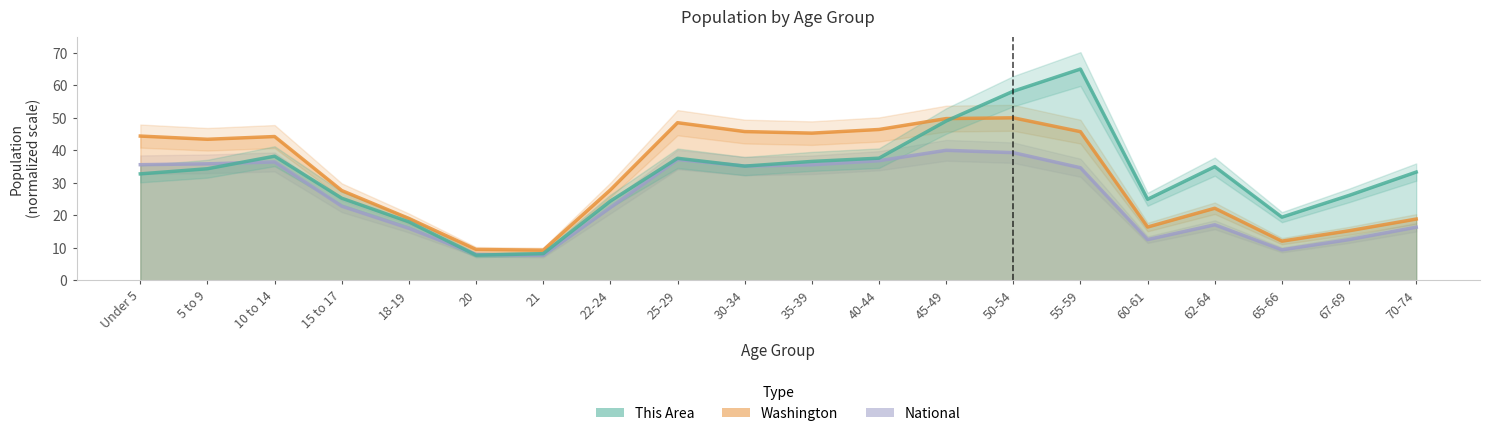

Reading left to right, transcribe all the data shown in this chart.

This Area: 32.8	34.3	38.2	25.3	18.0	7.8	8.2	24.4	37.6	35.1	36.6	37.6	49.0	58.2	65.0	24.9	35.0	19.4	26.1	33.3
Washington: 44.4	43.4	44.2	27.6	19.0	9.5	9.3	27.8	48.5	45.8	45.3	46.4	49.8	50.0	45.7	16.4	22.2	12.1	15.2	18.9
National: 35.6	35.8	36.4	22.8	16.0	8.0	7.7	22.4	37.2	35.2	35.5	36.8	40.0	39.3	34.6	12.5	17.1	9.4	12.5	16.3